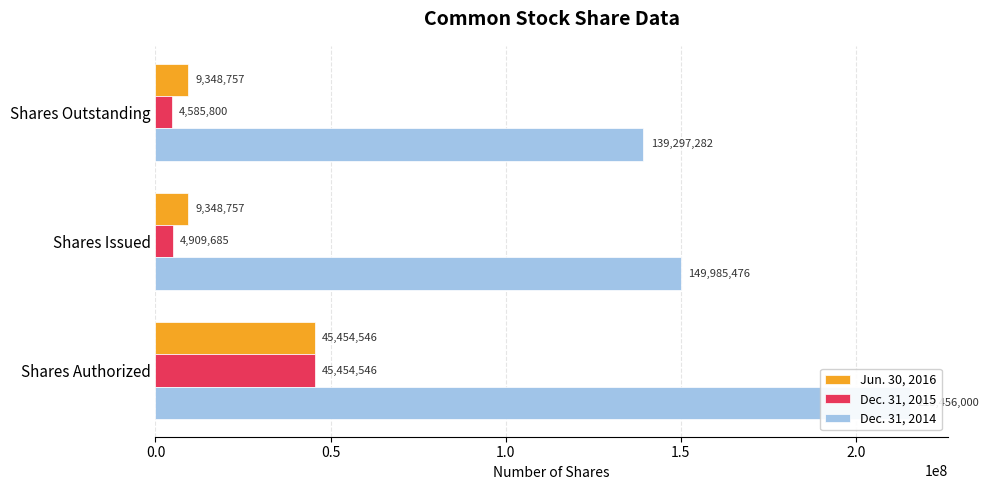

The Jun. 30, 2016 series shows 9348757 at Shares Outstanding. True or false?

True